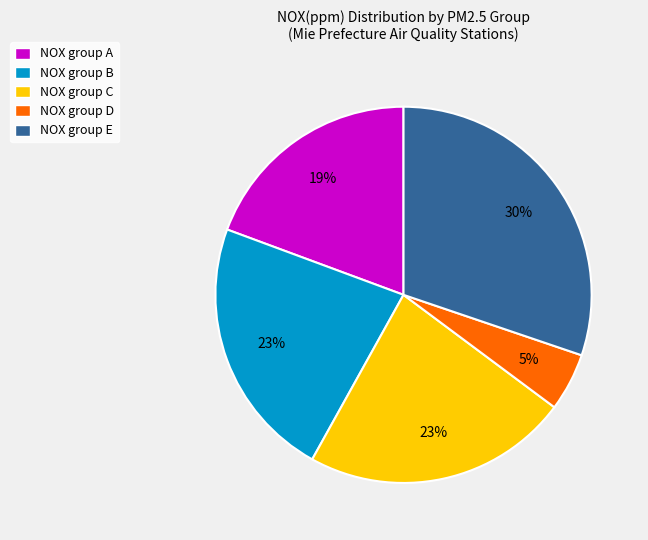

Which slice is the largest?

NOX group E